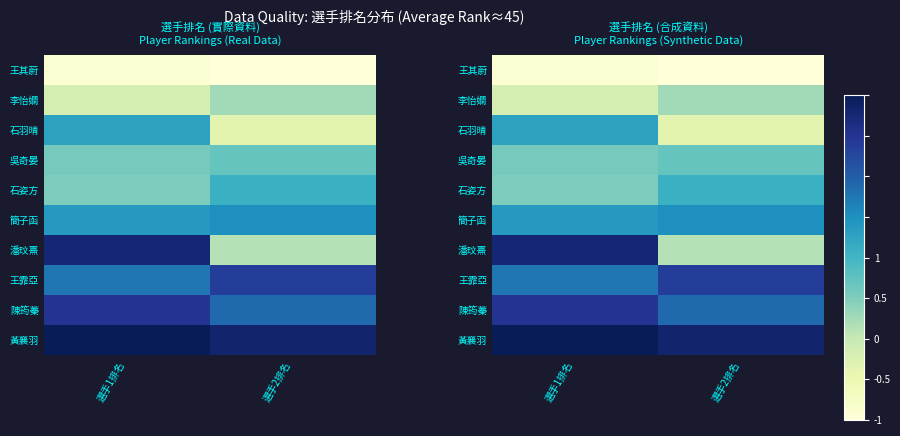

What is the difference between the 簡子函 values at 選手1排名 and 選手2排名?

0.1